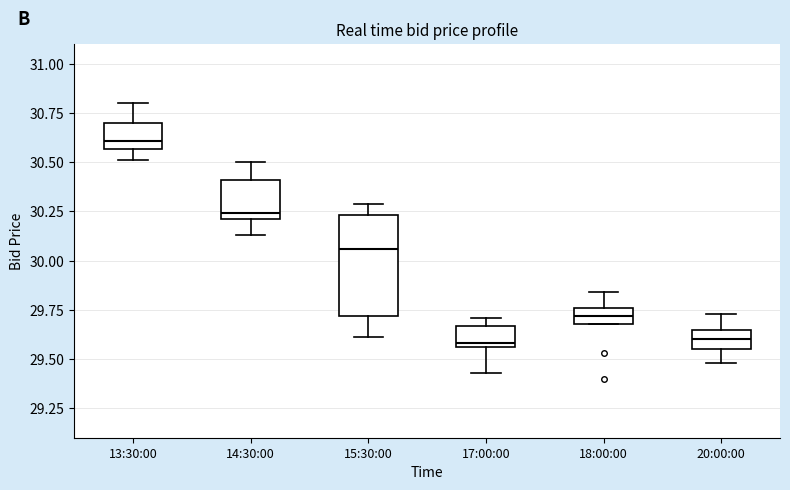

Comparing the boxes themselves (not the whiskers), which one is the tallest?

15:30:00